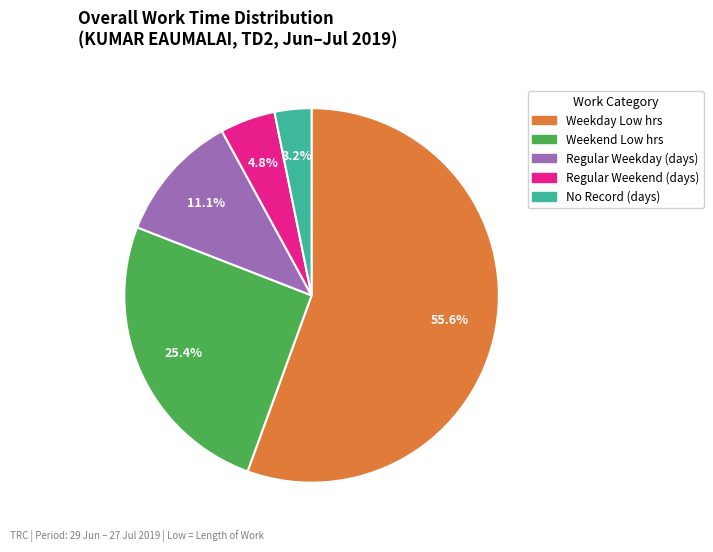

Is there any slice that represents more than half of the pie?

Yes